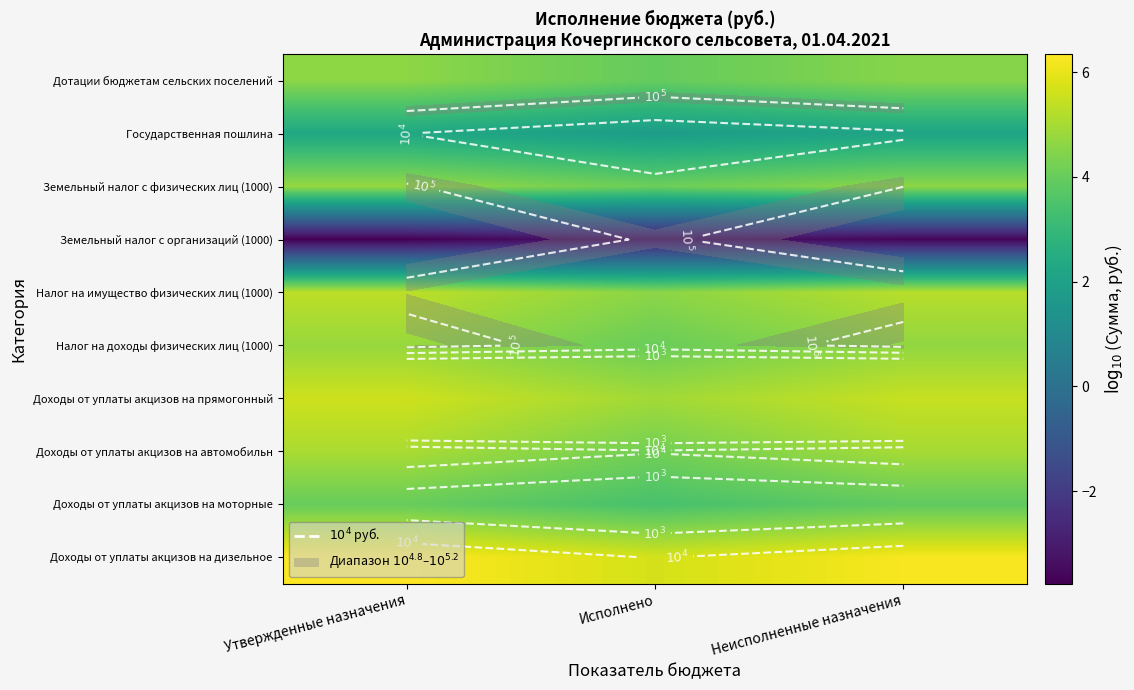

What is the spread (max minus min) of values at Утвержденные назначения?

10.1